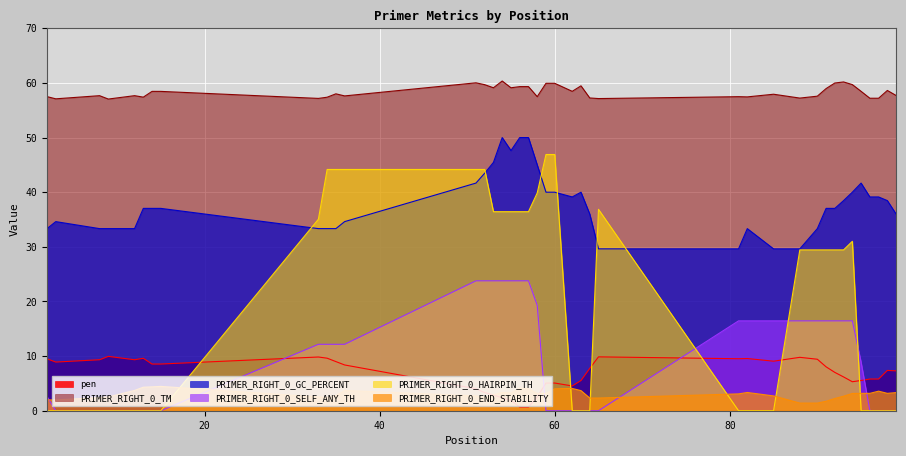

True or false: PRIMER_RIGHT_0_HAIRPIN_TH and pen cross at least once.

True